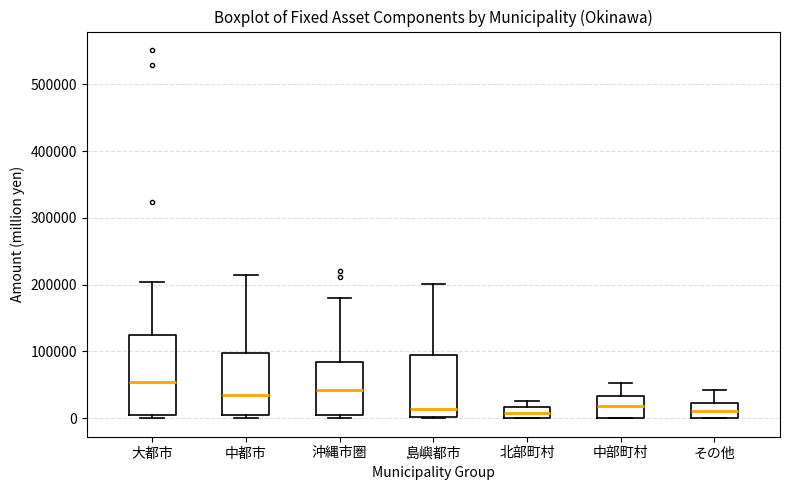

Comparing the boxes themselves (not the whiskers), which one is the tallest?

大都市